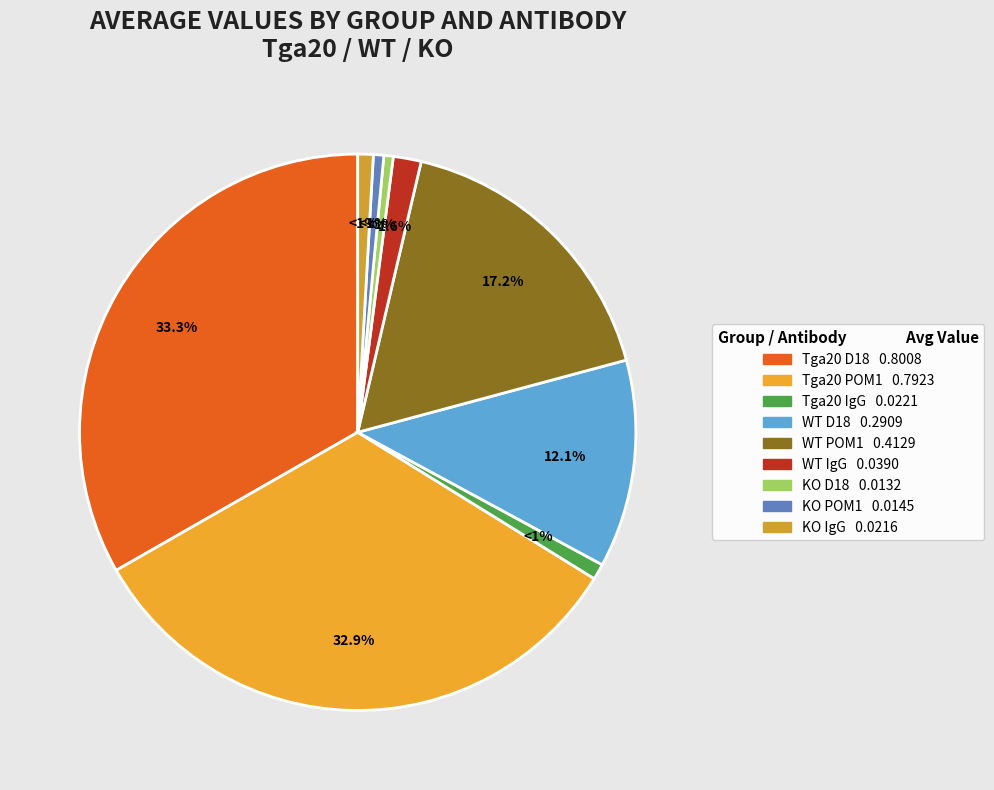

Is there a majority slice in this chart?

No